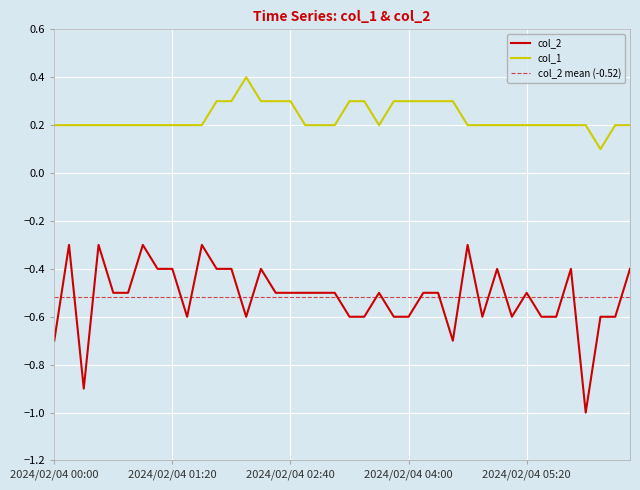

Is this an area chart (filled region under the line)?

No